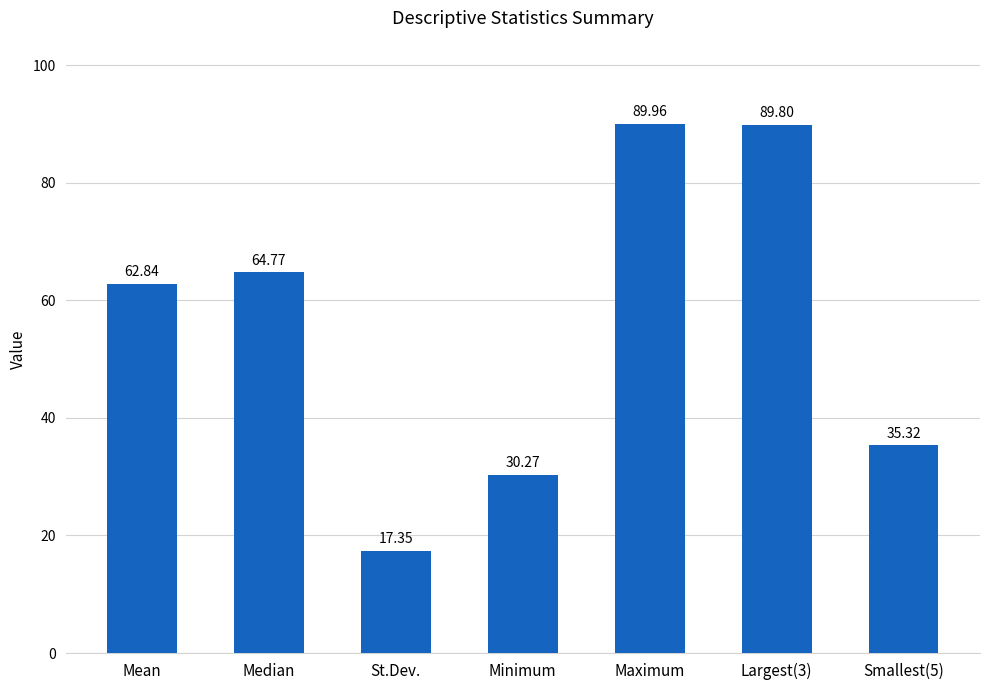

What position from the left is St.Dev.?

3